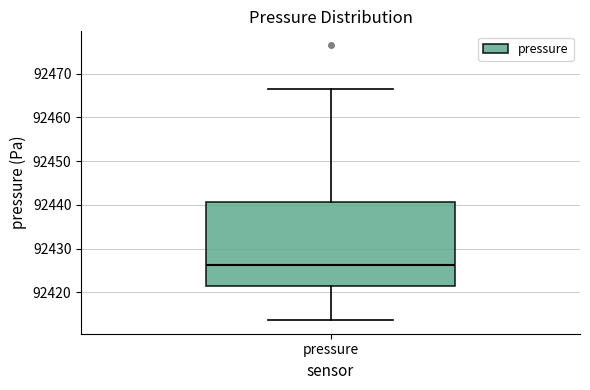

Where does the upper whisker of the box for pressure end on the y-axis? The values are not printed on the chart, so give them approximately, as read against the axis.

92467